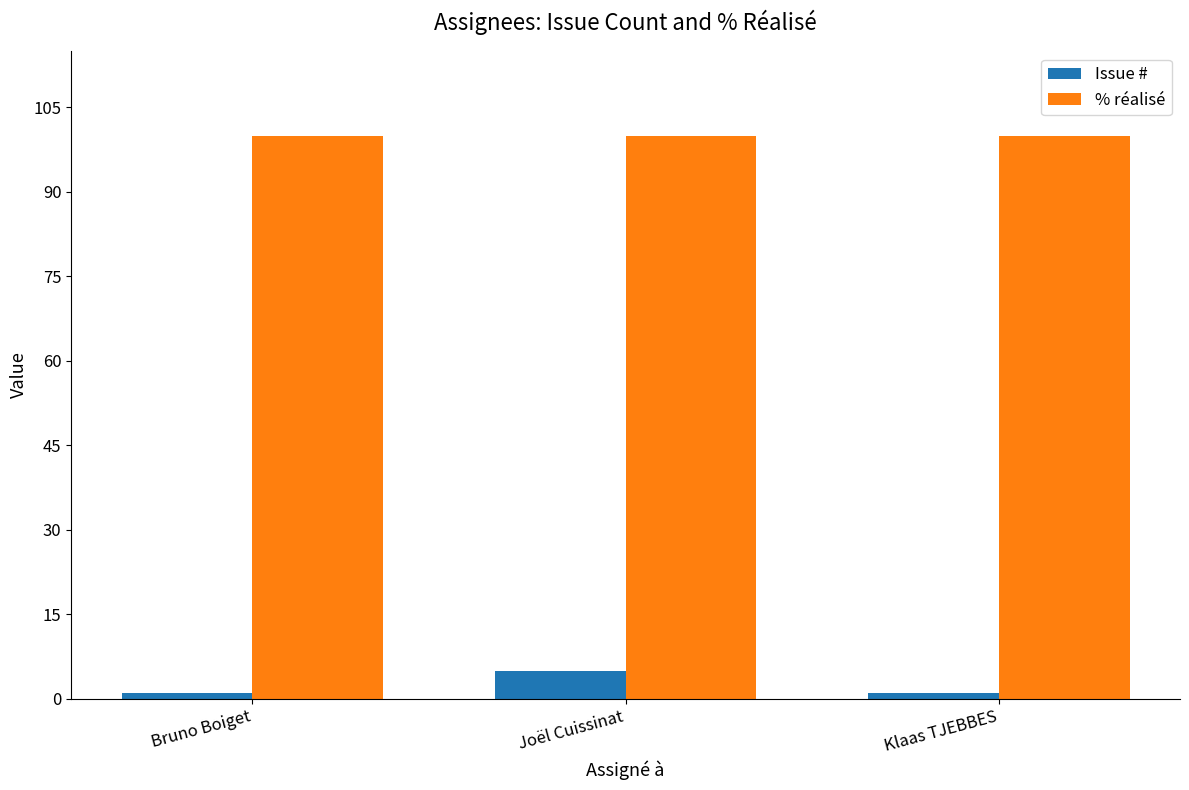

How many distinct data groups are displayed?

2